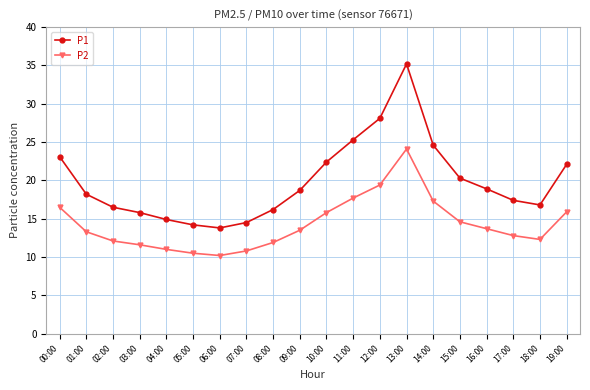

How many data points in P2 are above 13?

11